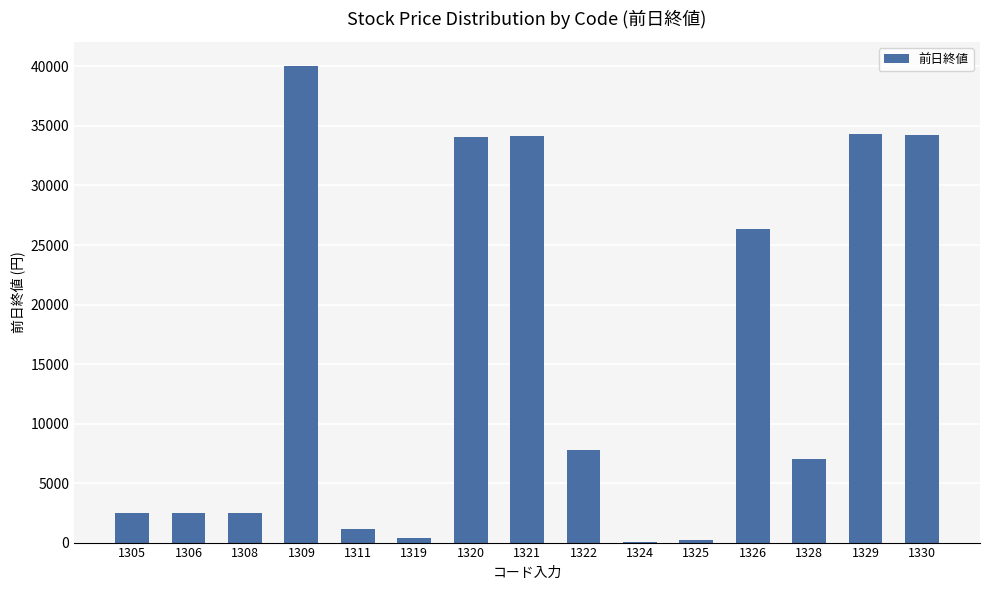

What is the sum of the values at 1306 and 1329?

36838.5